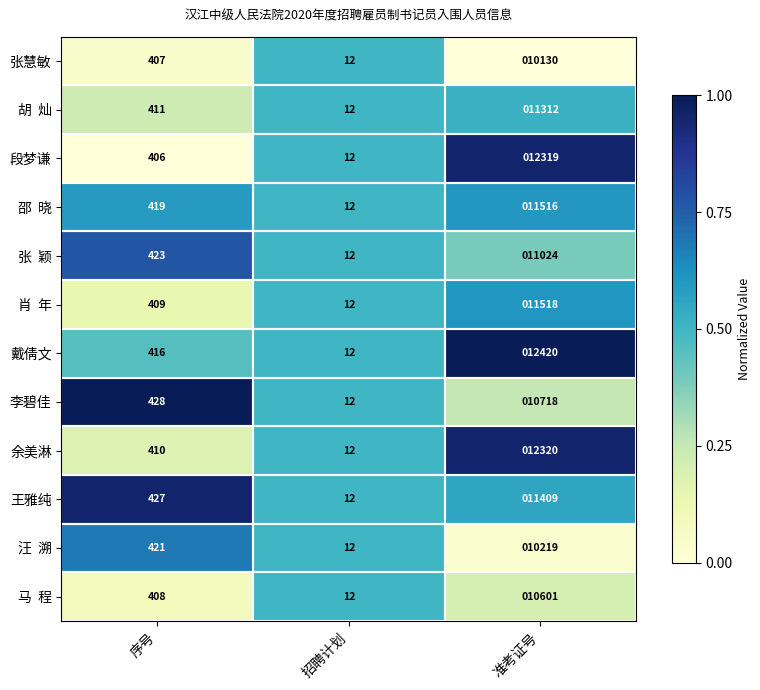

Which series has the largest total across all categories?

戴倩文